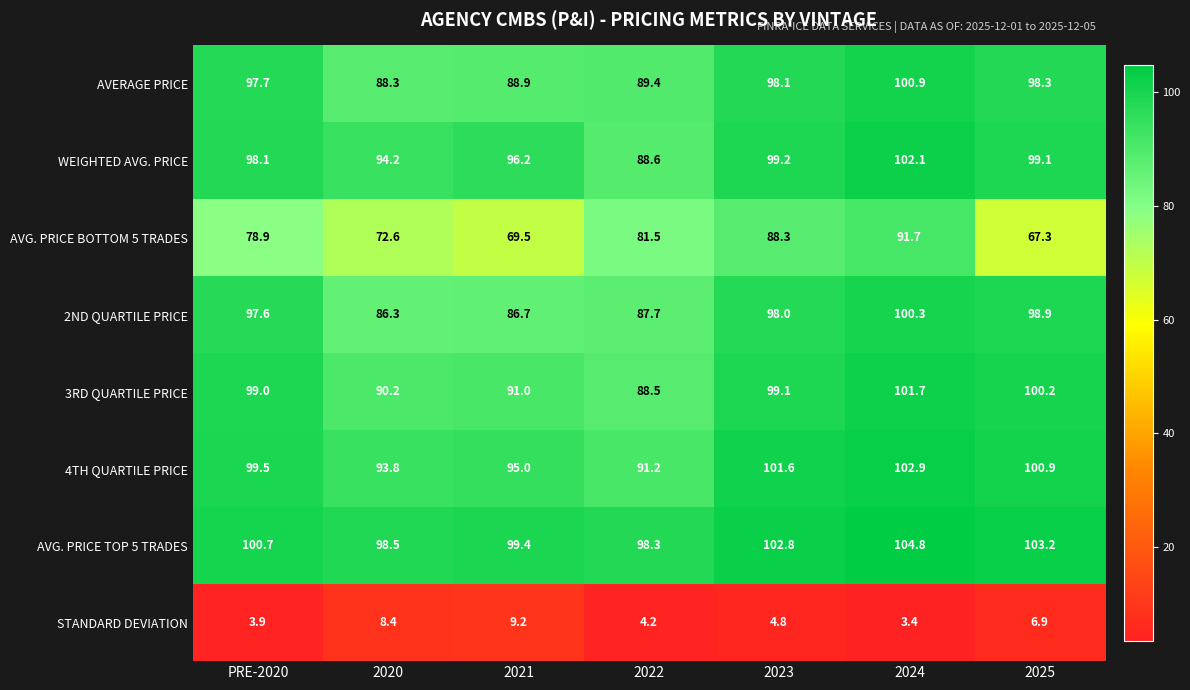

How many distinct data groups are displayed?

8